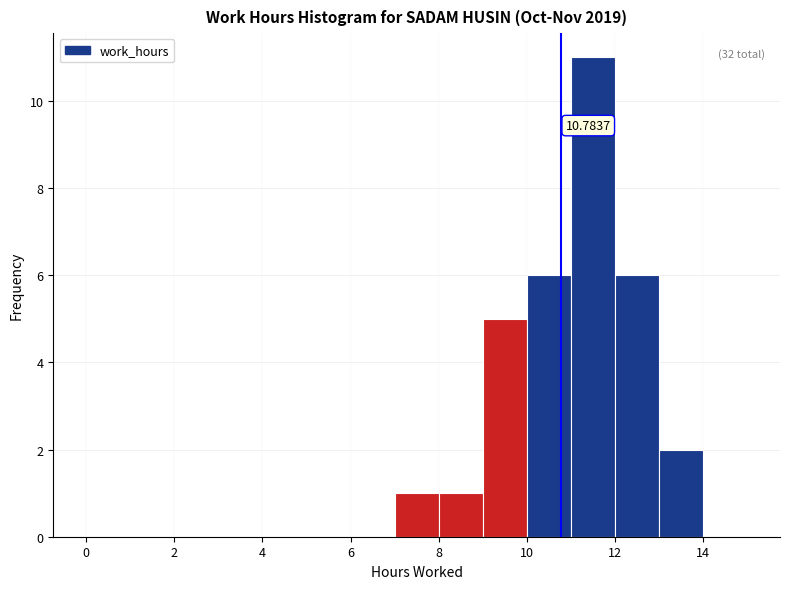

Over which range of the x-axis is the bar tallest?

11 to 12